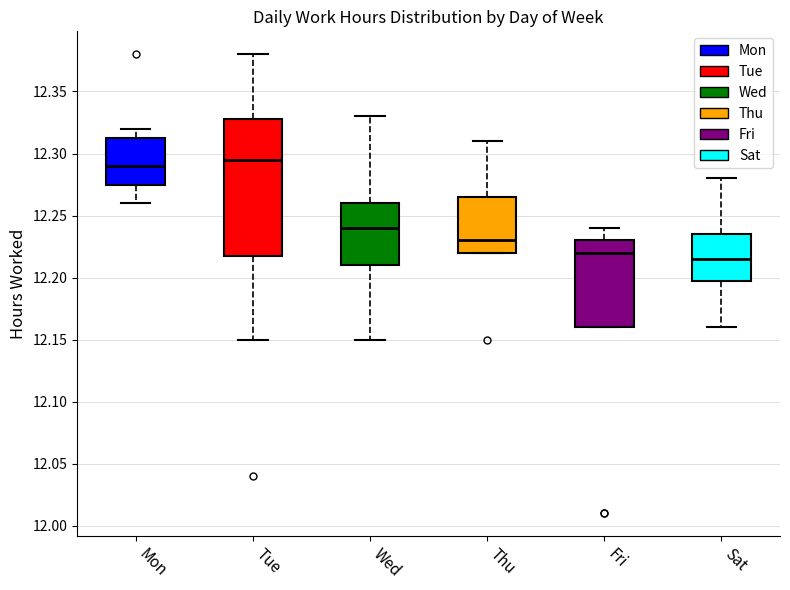

Reading left to right, transcribe this box plot: for each box, give where its median line is, the range the box spans, and where its two whiskers end, as read against the y-axis. The values are not printed on the chart, so give them approximately, as read against the axis.

Mon: median 12.290, box 12.275 to 12.315, whiskers 12.260 to 12.320
Tue: median 12.295, box 12.220 to 12.330, whiskers 12.150 to 12.380
Wed: median 12.240, box 12.210 to 12.260, whiskers 12.150 to 12.330
Thu: median 12.230, box 12.220 to 12.265, whiskers 12.220 to 12.310
Fri: median 12.220, box 12.160 to 12.230, whiskers 12.160 to 12.240
Sat: median 12.215, box 12.200 to 12.235, whiskers 12.160 to 12.280